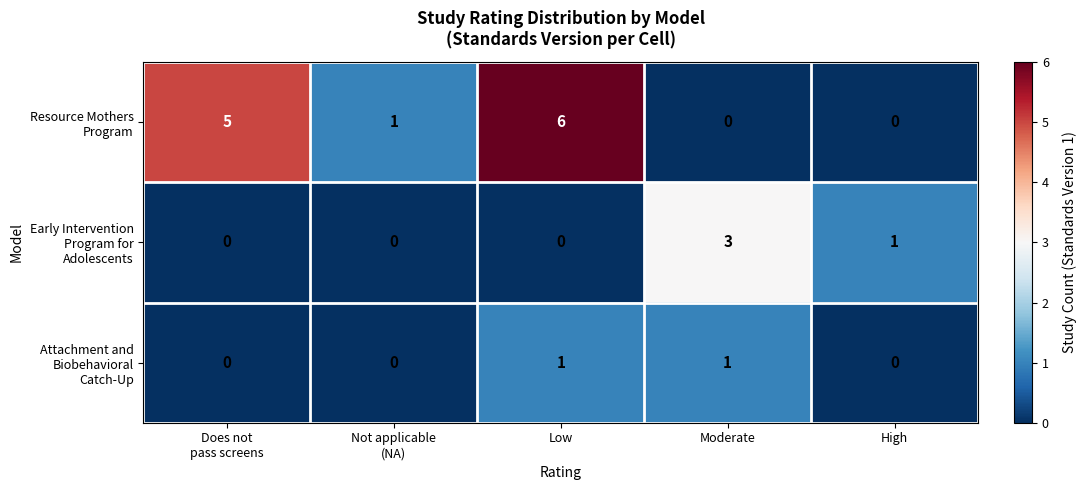

At which category does the chart reach its peak across all series?

Low